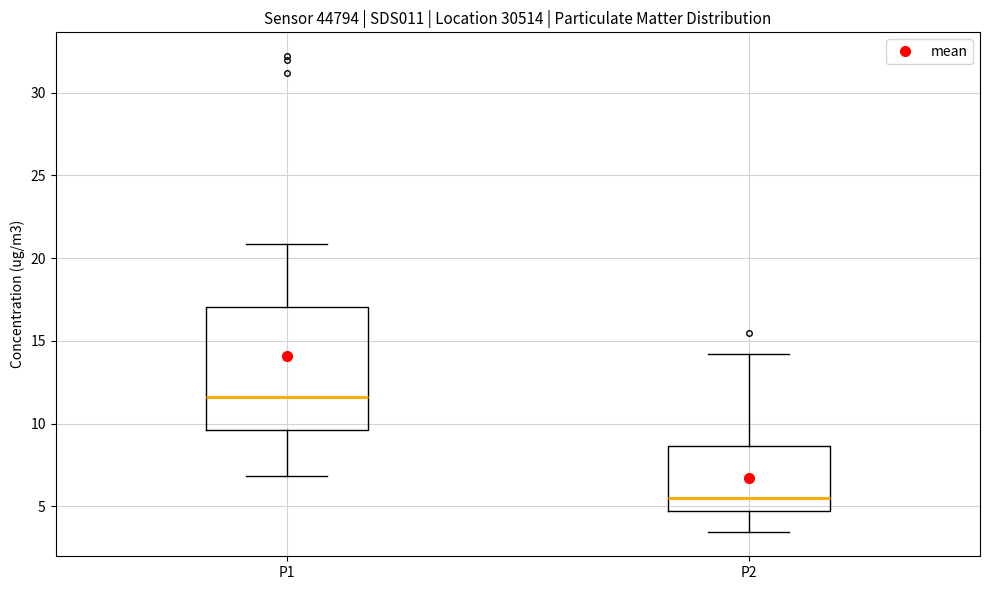

Reading left to right, transcribe this box plot: for each box, give where its median line is, the range the box spans, and where its two whiskers end, as read against the y-axis. The values are not printed on the chart, so give them approximately, as read against the axis.

P1: median 11.5, box 9.5 to 17.0, whiskers 7.0 to 21.0
P2: median 5.5, box 4.5 to 8.5, whiskers 3.5 to 14.0